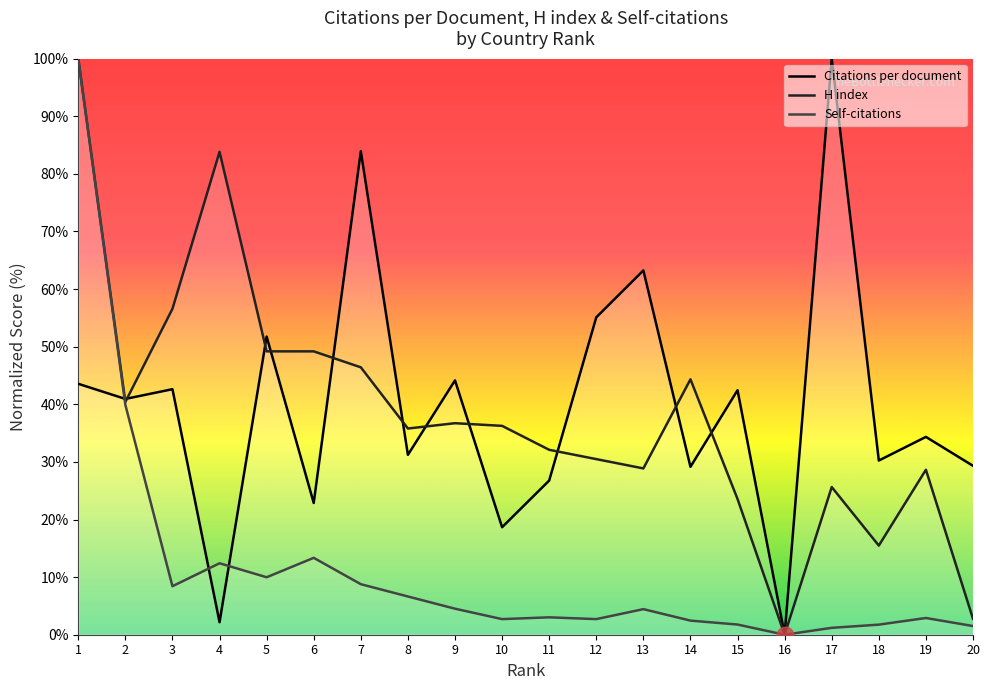

What is the value of the Self-citations point at the 5th from the left?

10.0